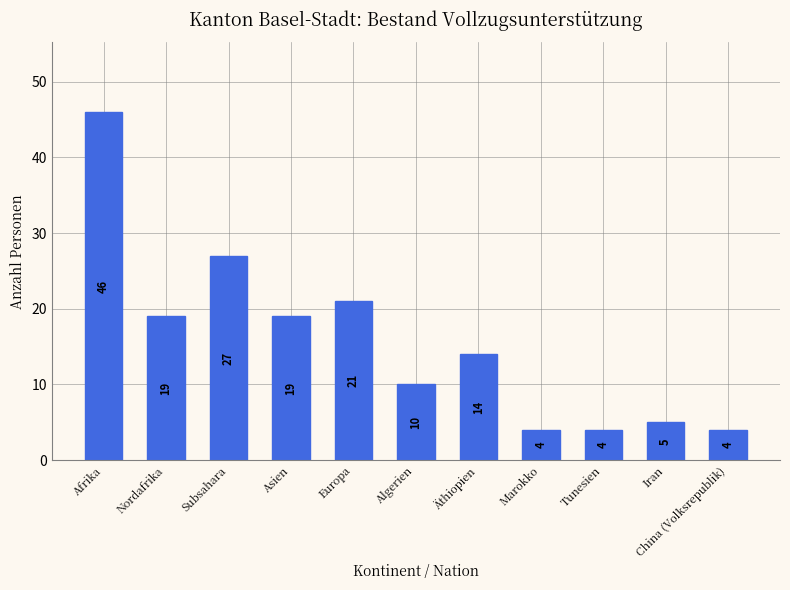

What is the change in value from Algerien to Äthiopien?

+4